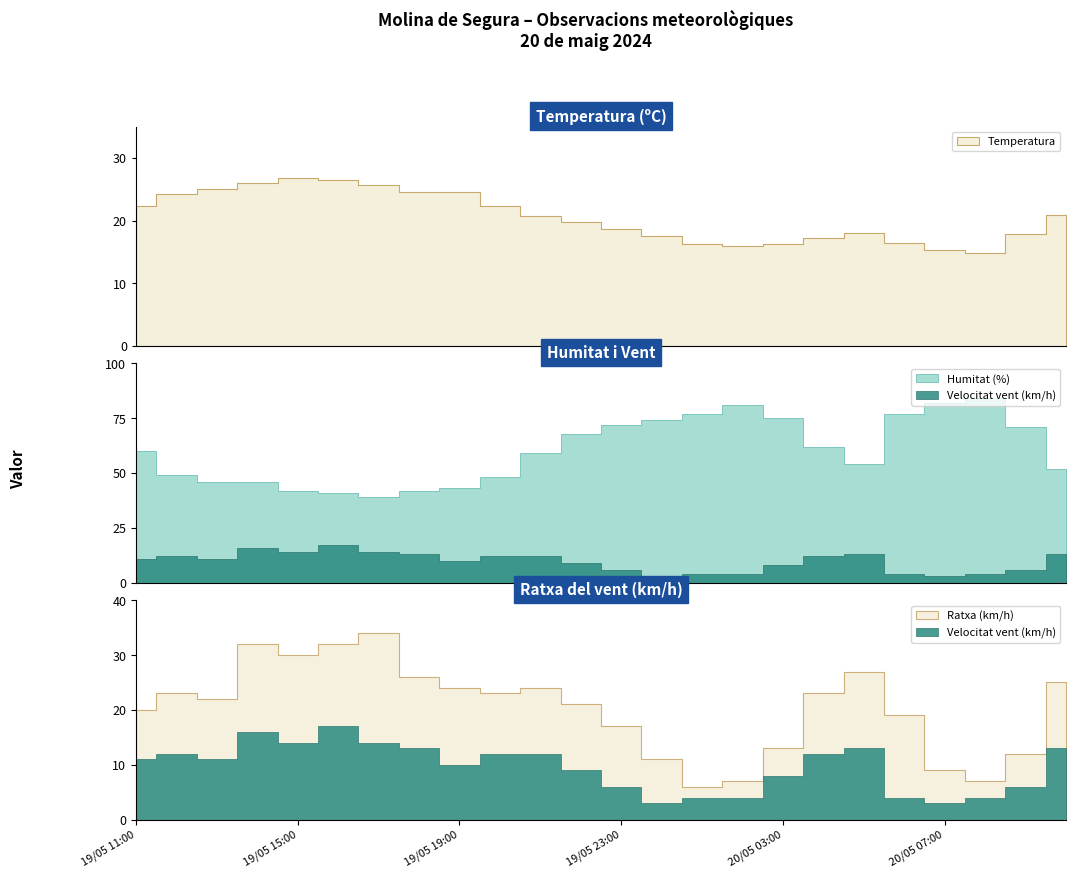

How many lines are shown in the chart?

4